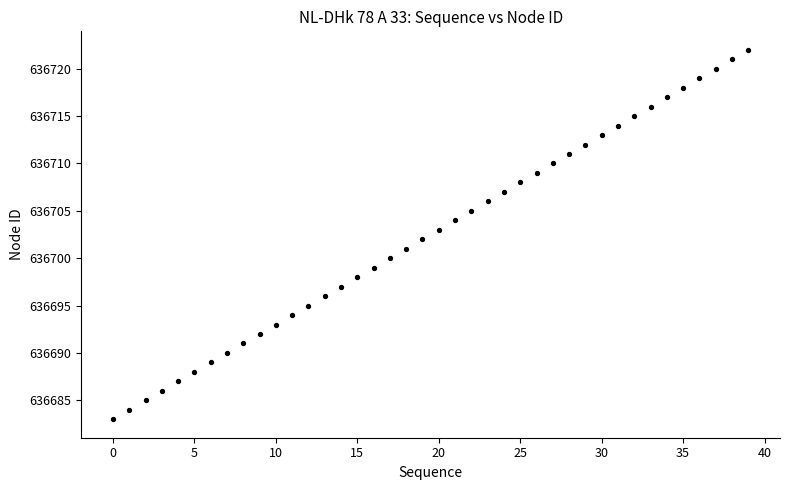

What is the range of Y values (max minus min)?

39